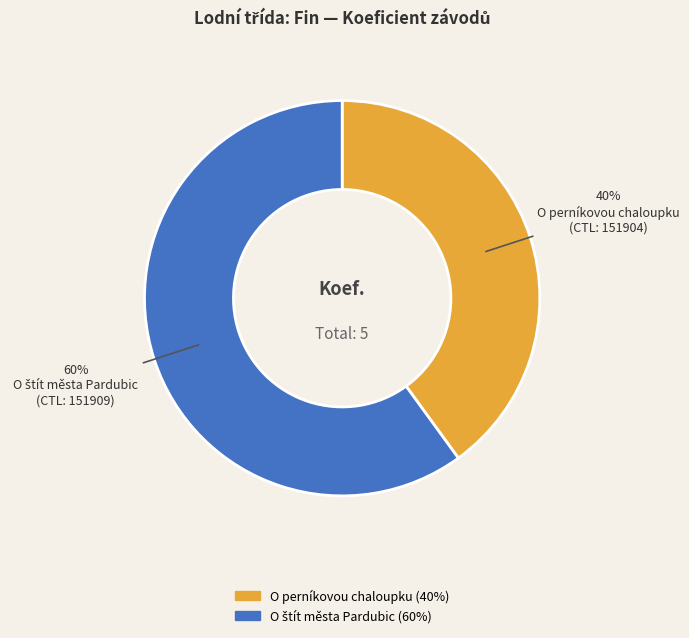

Does O perníkovou chaloupku account for over 50% of the chart?

No